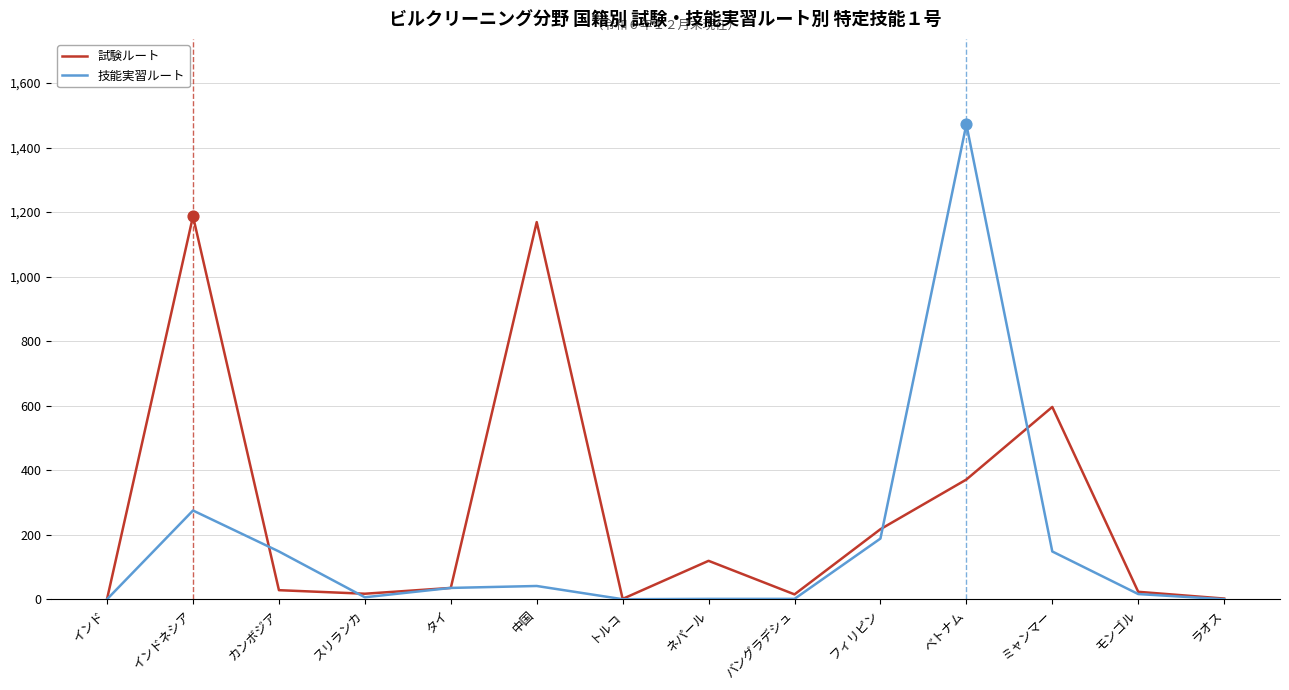

Is the value of 試験ルート at スリランカ greater than the value of 技能実習ルート at ネパール?

Yes